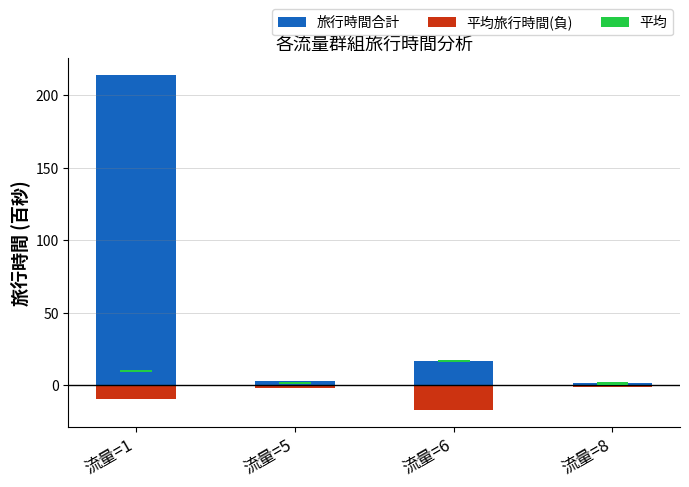

Where is 旅行時間合計 nearest to the value 107?

流量=6